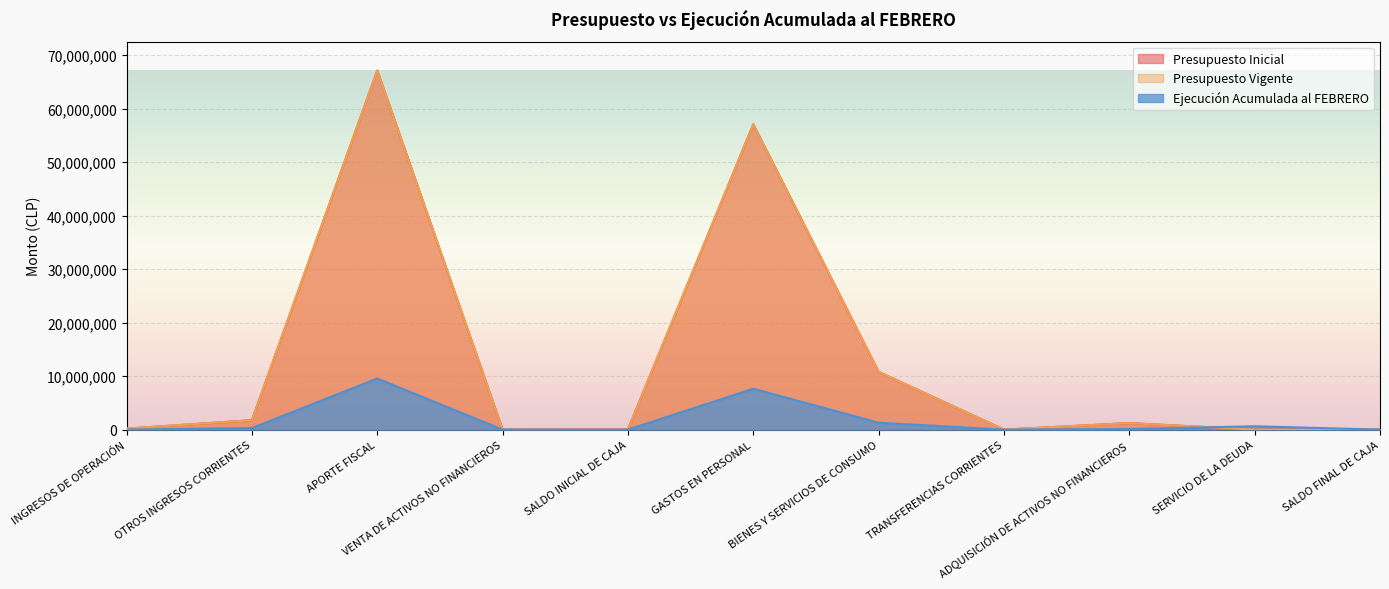

What is the difference between the second highest and minimum values in the Ejecución Acumulada al FEBRERO series?

7646652